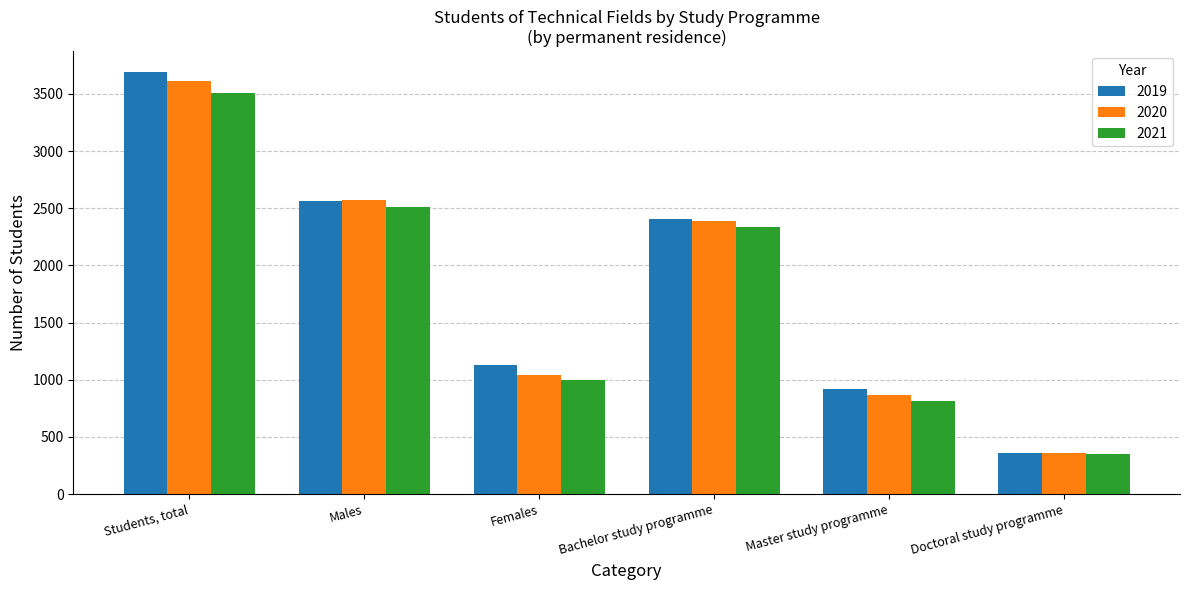

What is the value of the 2020 bar at the 6th from the left?

361